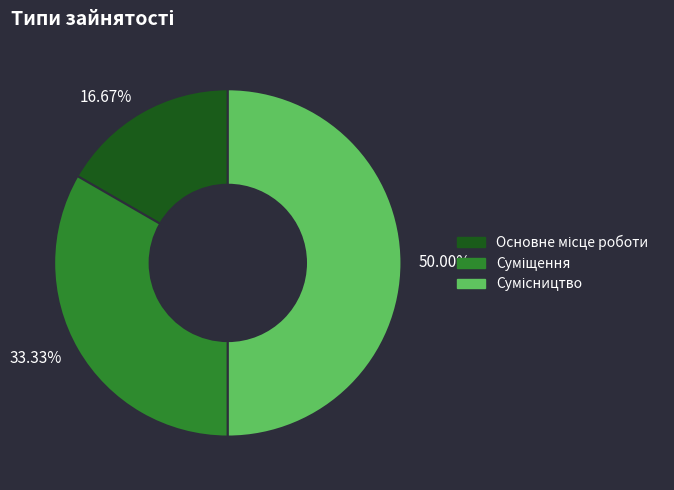

What is the change in value from Суміщення to Сумісництво?

+1